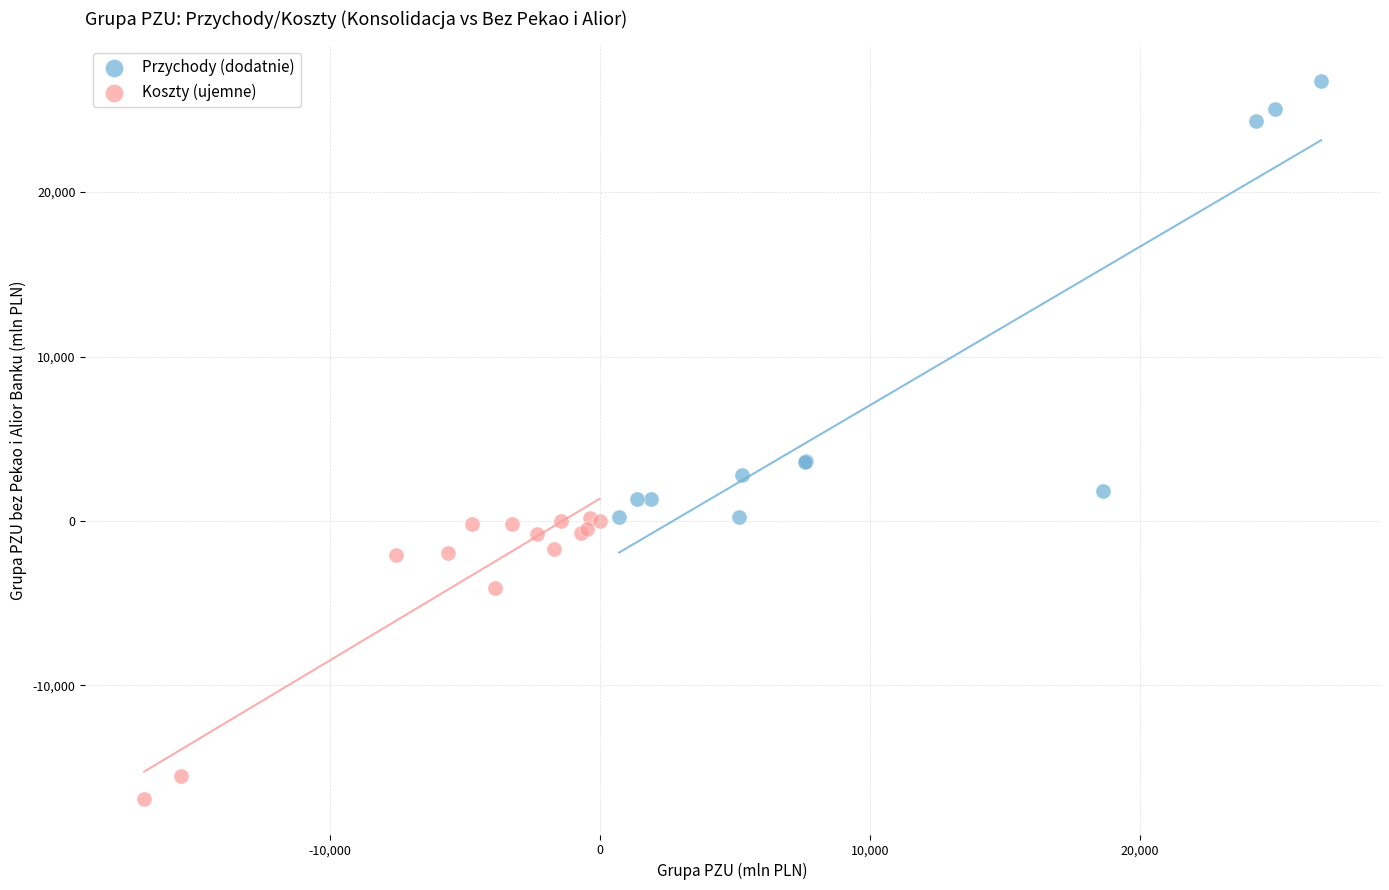

Which series reaches the maximum Y coordinate?

Przychody (dodatnie)